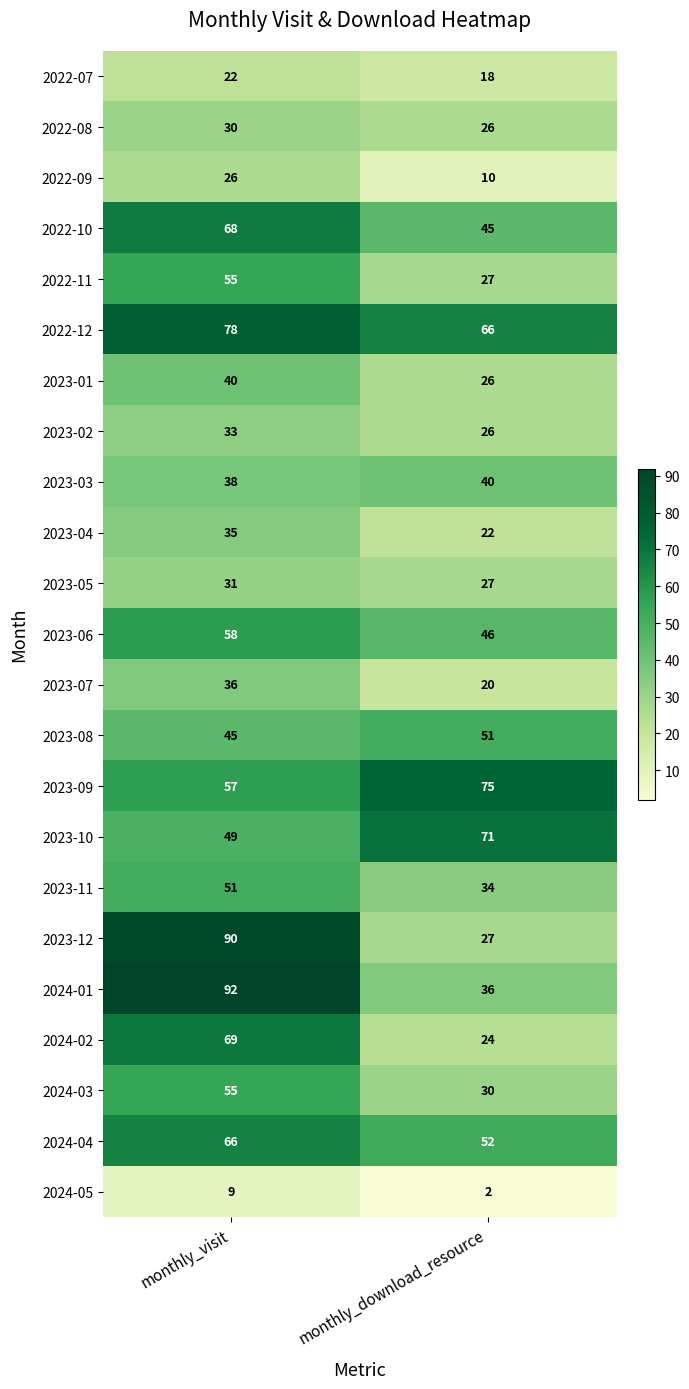

What is the total value across all series at monthly_download_resource?

801